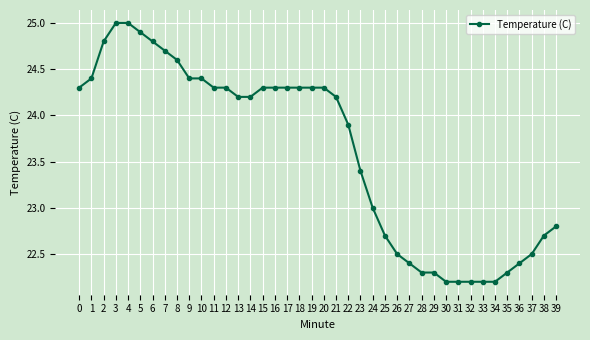

How many data points are less than 24?

18